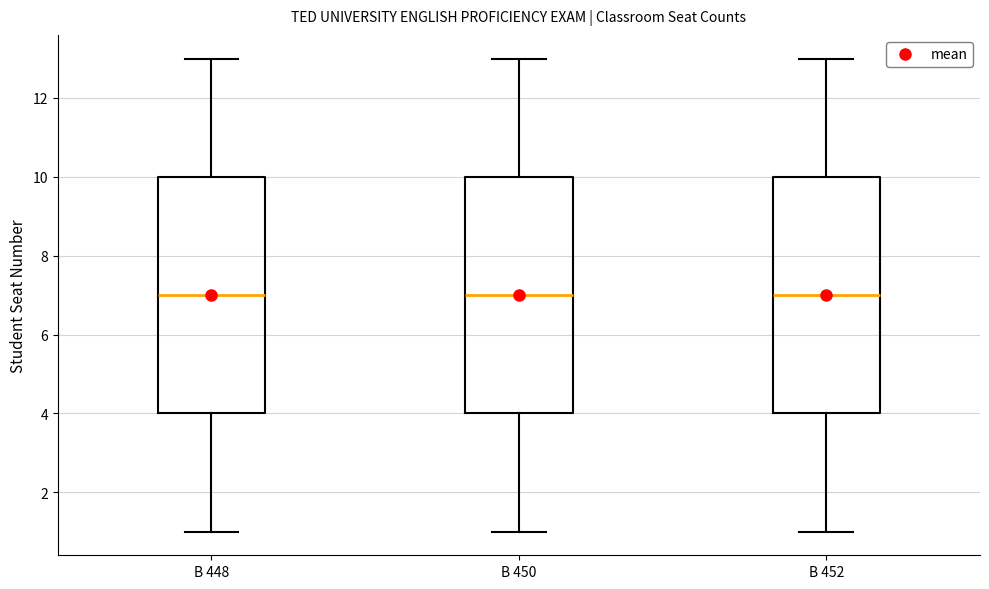

Reading left to right, read every box against the y-axis: the position of its median line, the range the box covers, and the ends of its whiskers. The values are not printed on the chart, so give them approximately, as read against the axis.

B 448: median 7, box 4 to 10, whiskers 1 to 13
B 450: median 7, box 4 to 10, whiskers 1 to 13
B 452: median 7, box 4 to 10, whiskers 1 to 13